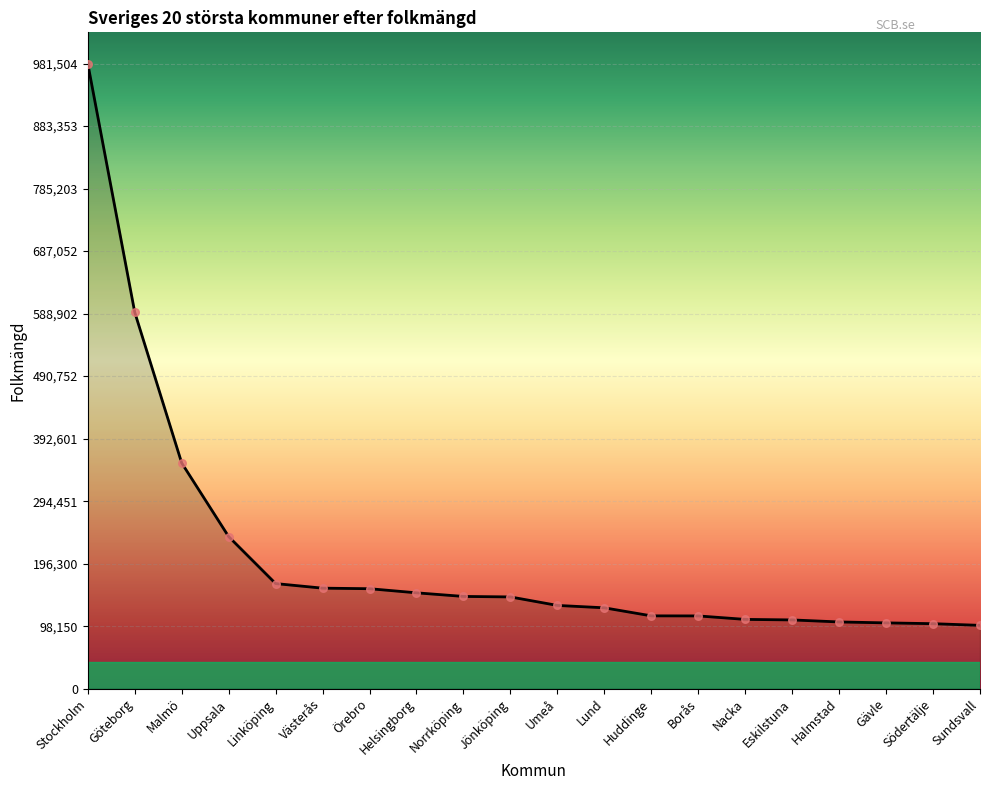

What is the change in value from Örebro to Umeå?

-26235